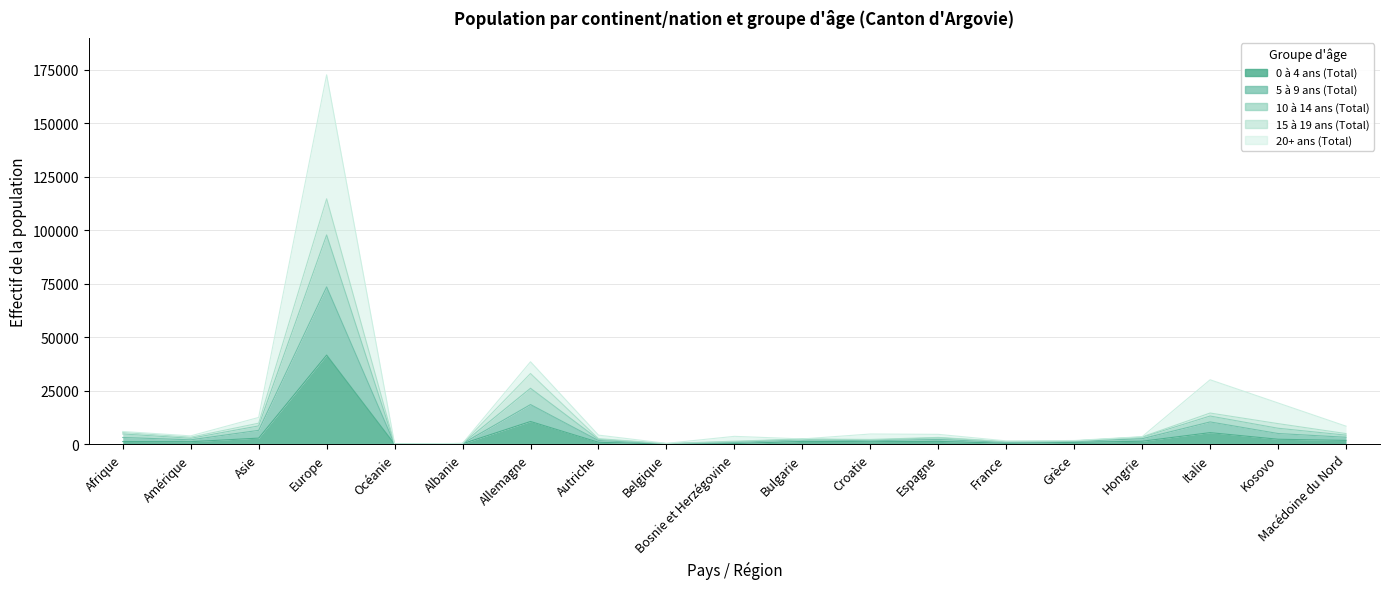

Does the chart have visible grid lines?

Yes